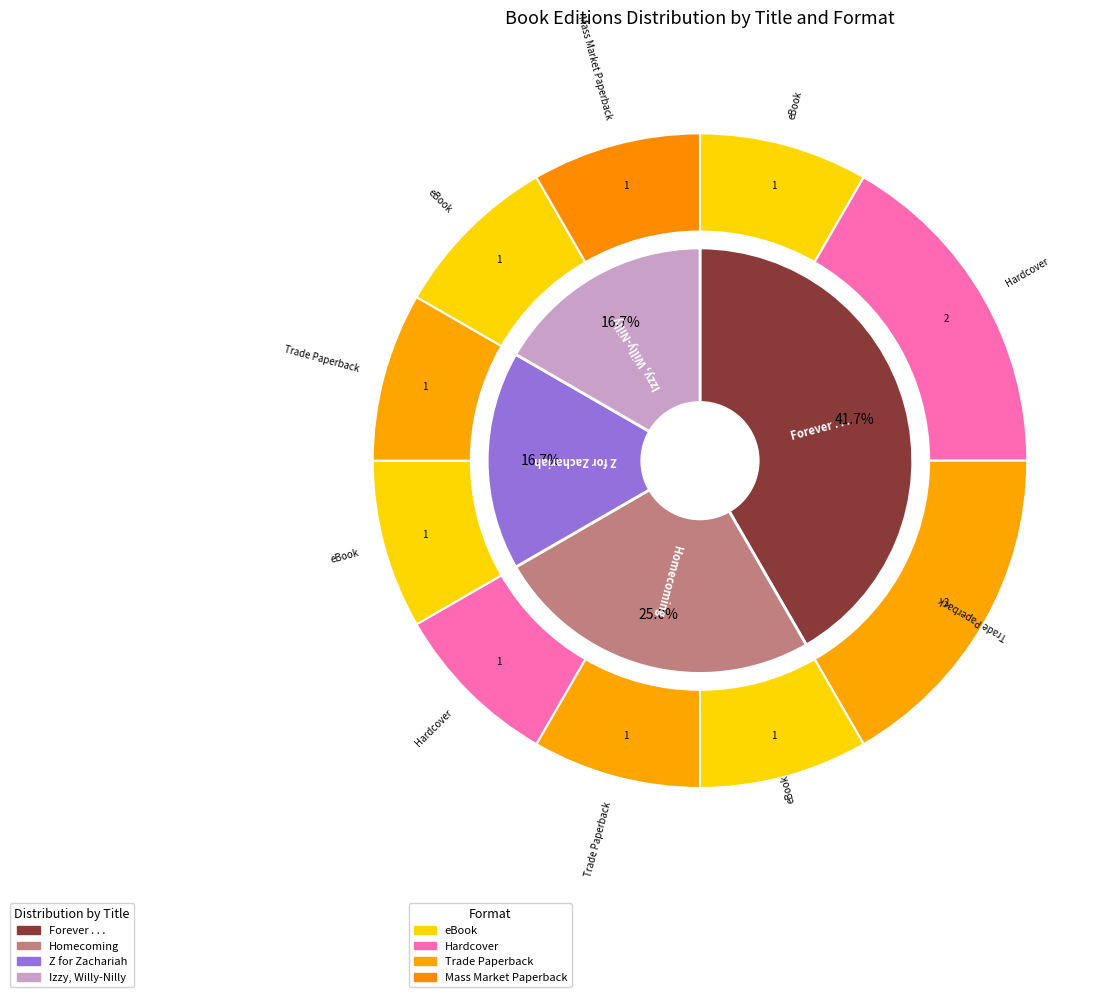

Is there any slice that represents more than half of the pie?

Yes